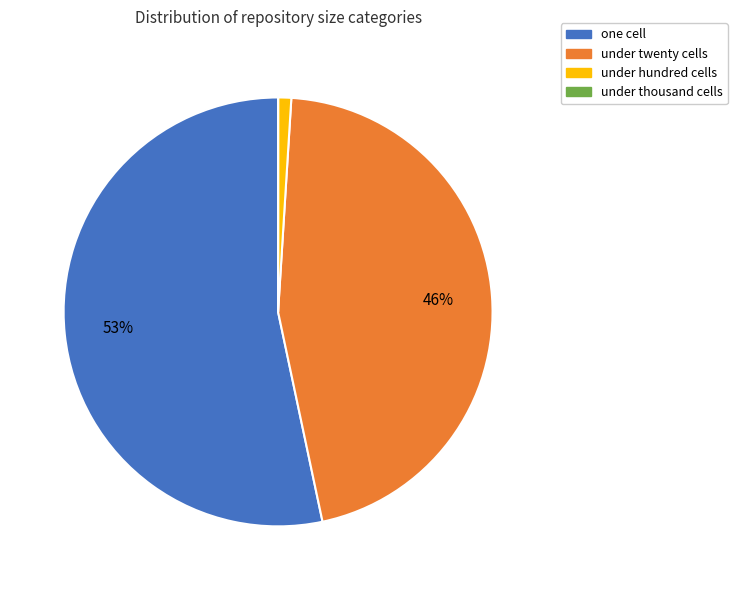

Which category has the biggest portion of the pie?

one cell